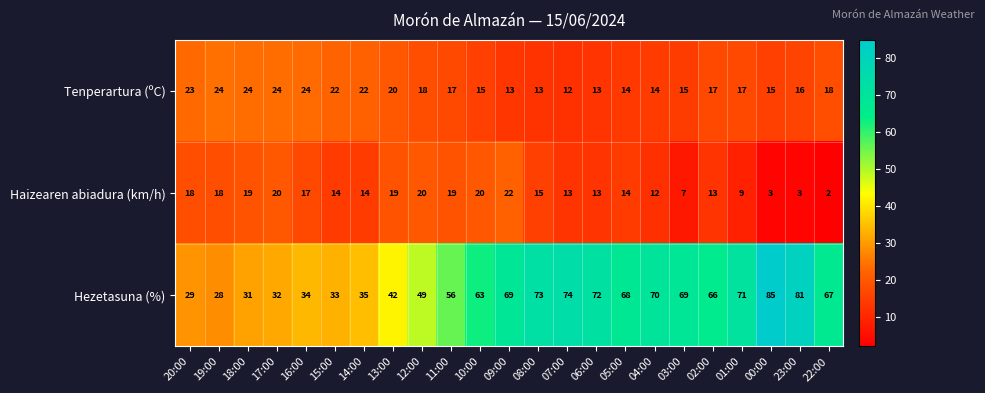

Which series has the widest spread of values?

Hezetasuna (%)